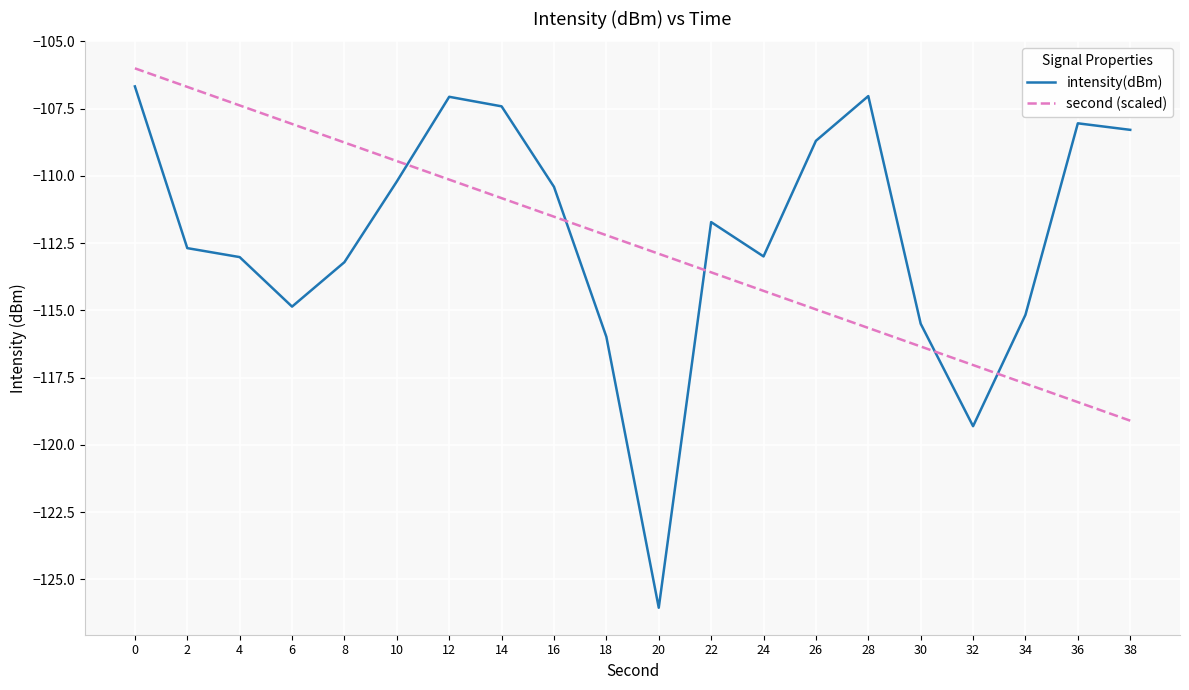

How many distinct data groups are displayed?

2